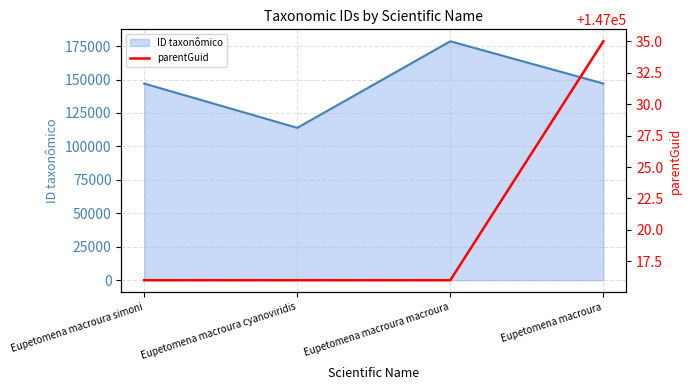

The ID taxonômico series shows 209855 at Eupetomena macroura simoni. True or false?

False